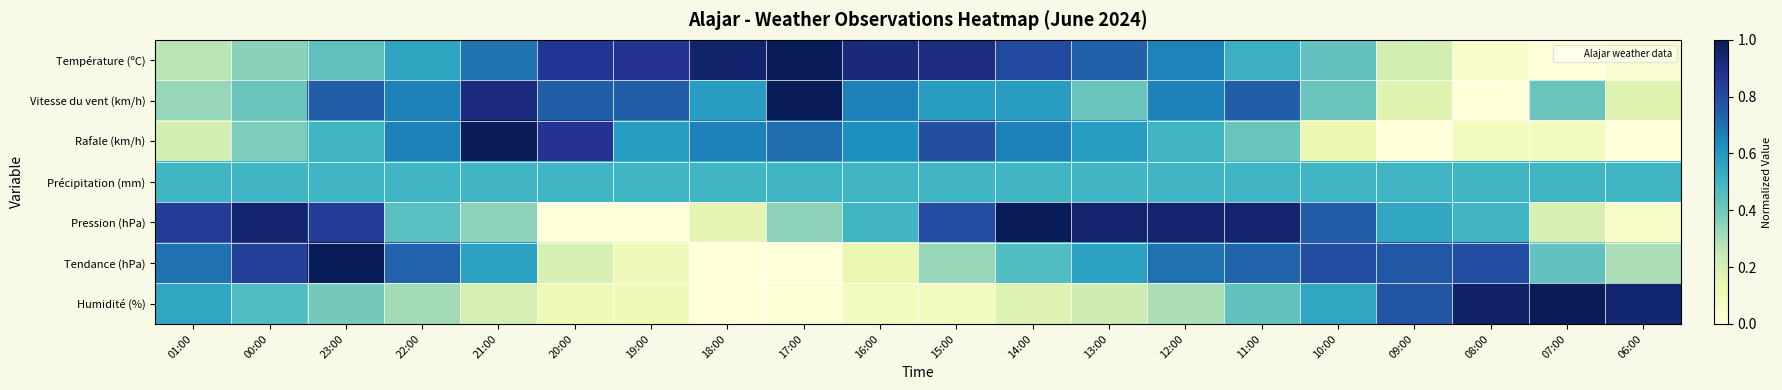

Which has a higher value, 22:00 or 08:00?

22:00